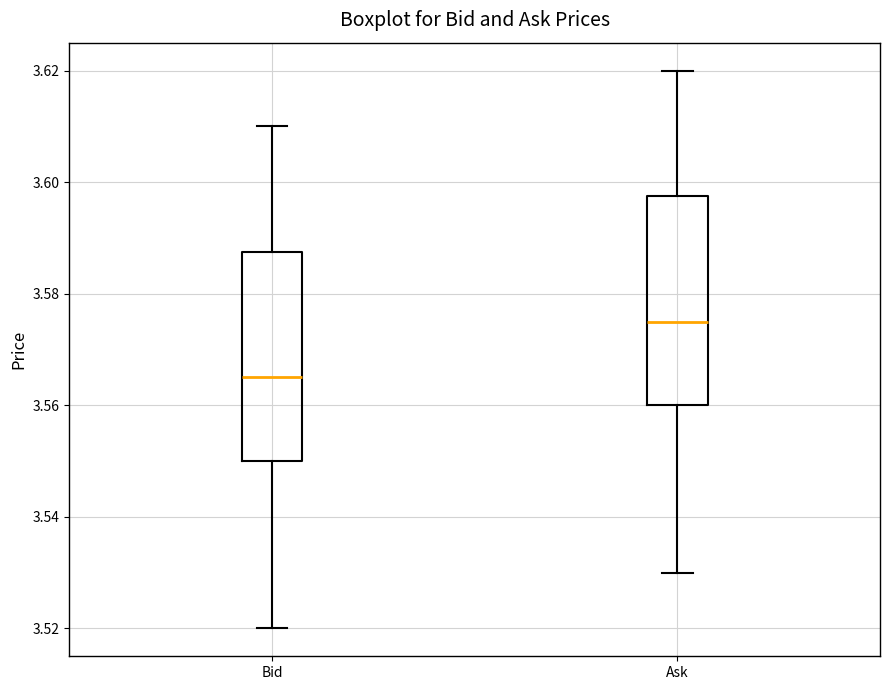

Reading left to right, read every box against the y-axis: the position of its median line, the range the box covers, and the ends of its whiskers. The values are not printed on the chart, so give them approximately, as read against the axis.

Bid: median 3.566, box 3.550 to 3.588, whiskers 3.520 to 3.610
Ask: median 3.576, box 3.560 to 3.598, whiskers 3.530 to 3.620